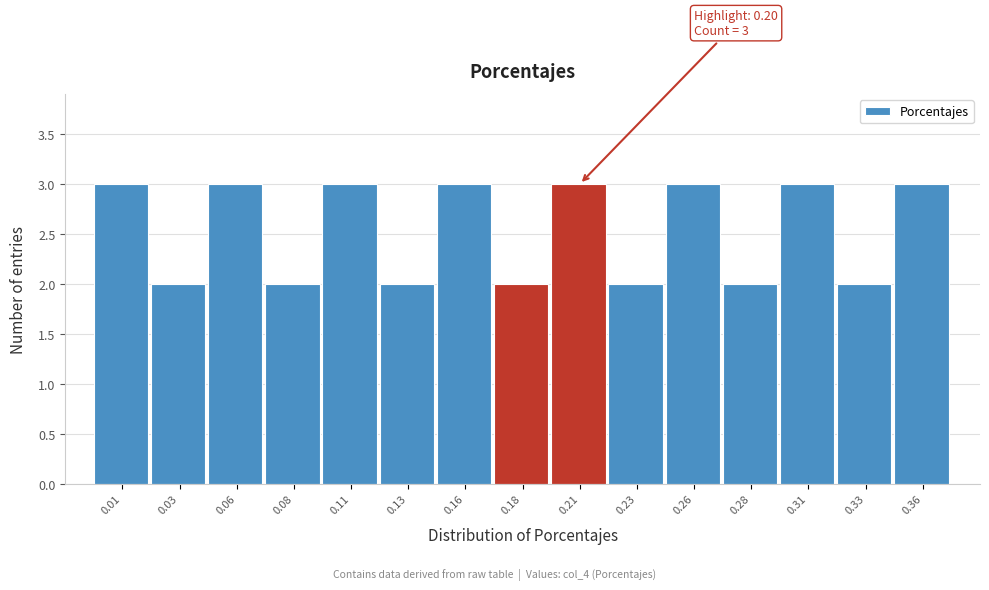

Reading left to right, extract all data points from this chart.

3	2	3	2	3	2	3	2	3	2	3	2	3	2	3